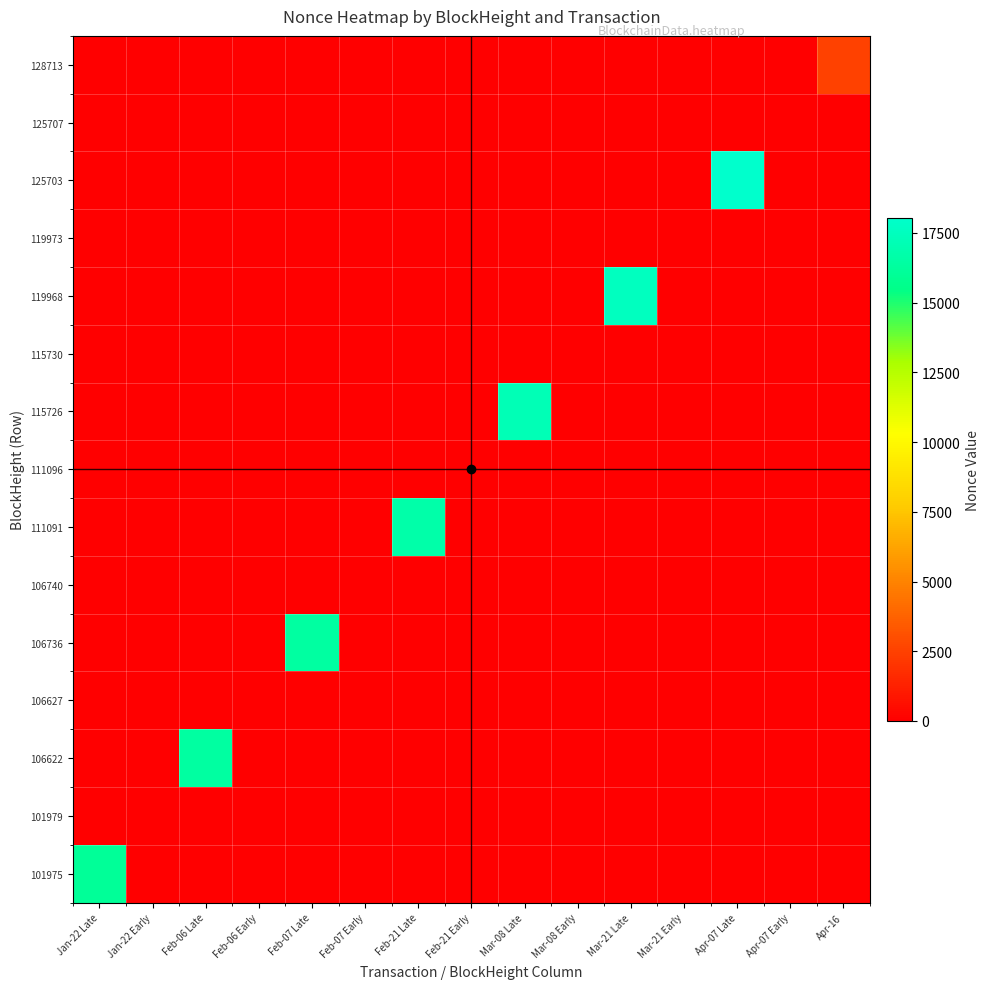

Which category has the lowest value across all series?

Feb-06 Early